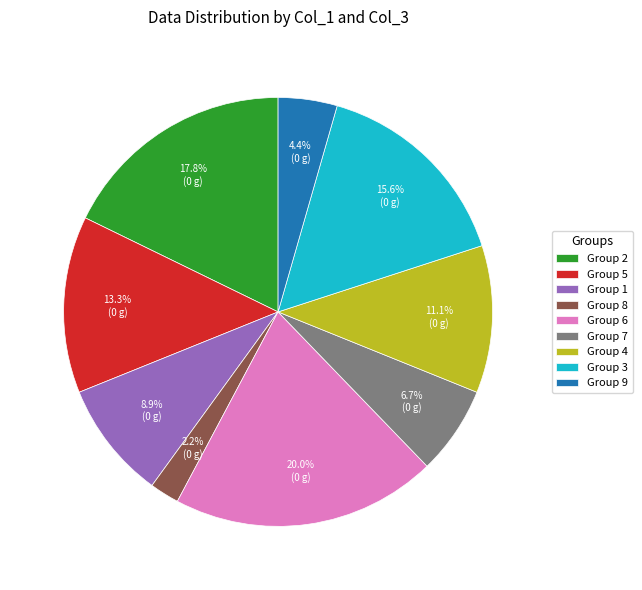

How many segments does this pie chart have?

9